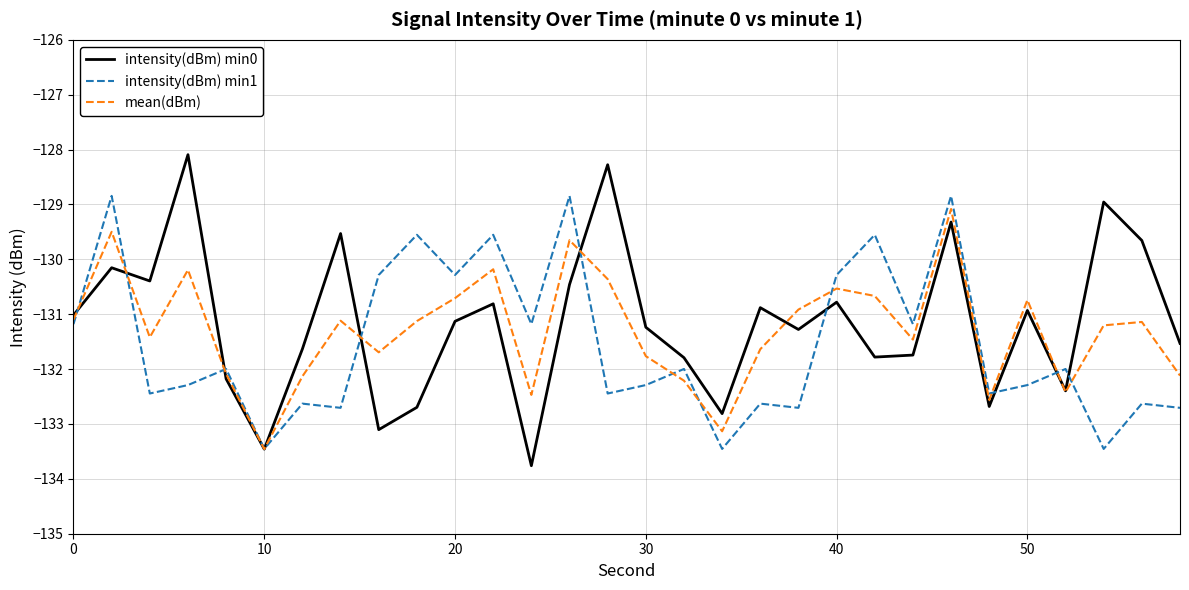

Count the number of categories in the chart.

30